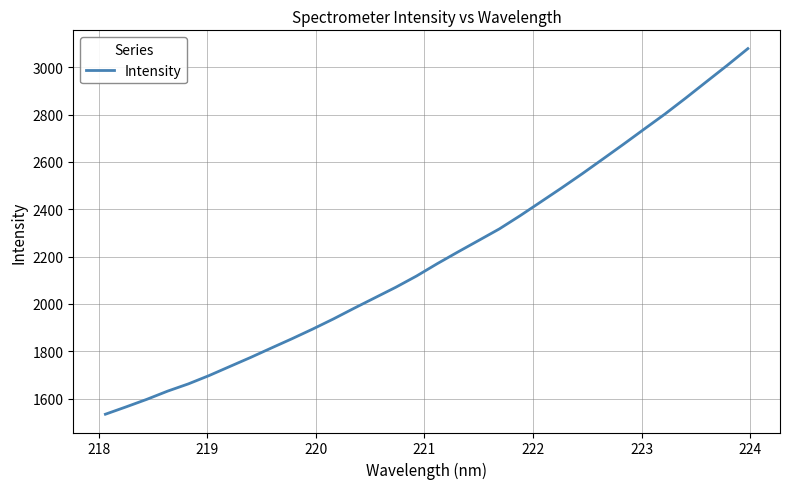

What is the maximum value shown in the chart?

3078.7